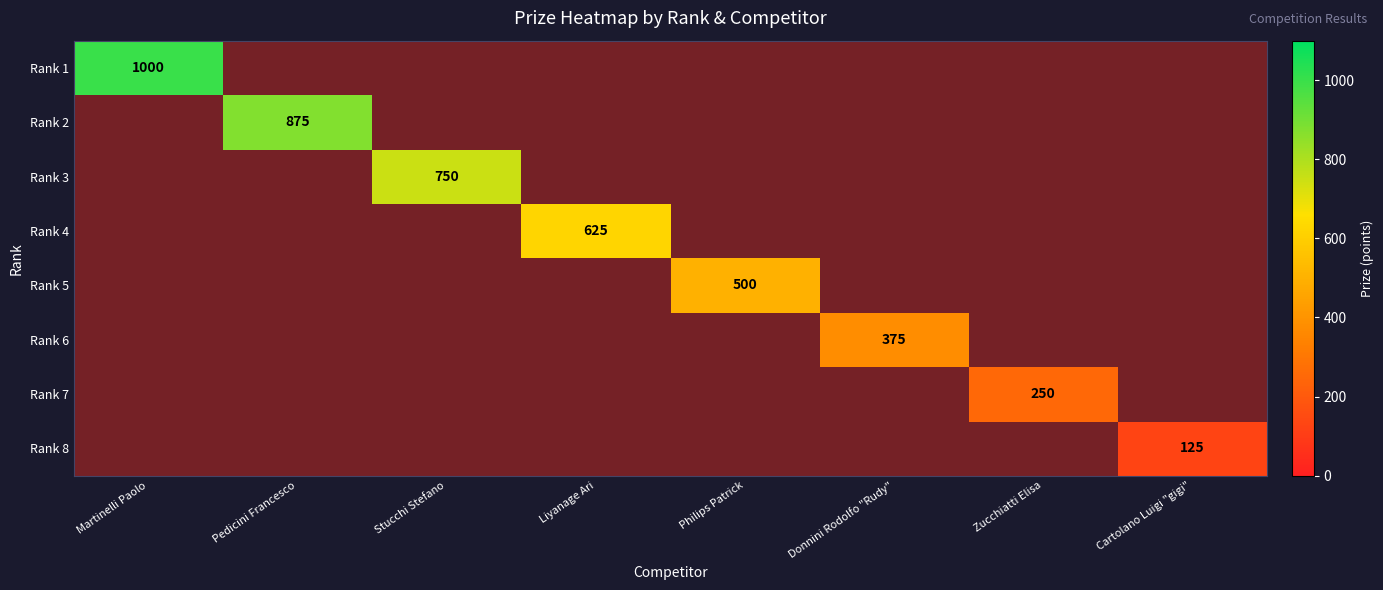

At Cartolano Luigi "gigi", list the series in order from smallest to largest.

Rank 1, Rank 2, Rank 3, Rank 4, Rank 5, Rank 6, Rank 7, Rank 8